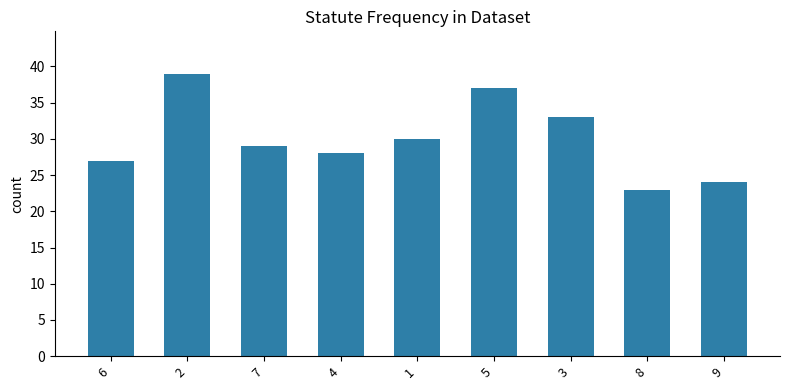

What position from the left is 4?

4